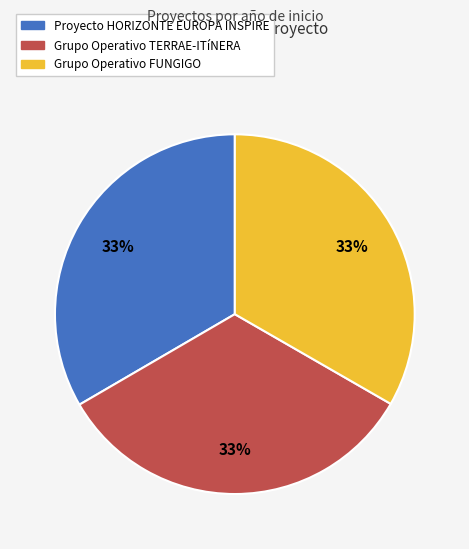

Approximately how many times larger is the value at Grupo Operativo FUNGIGO compared to Grupo Operativo TERRAE-ITíNERA?

1.0